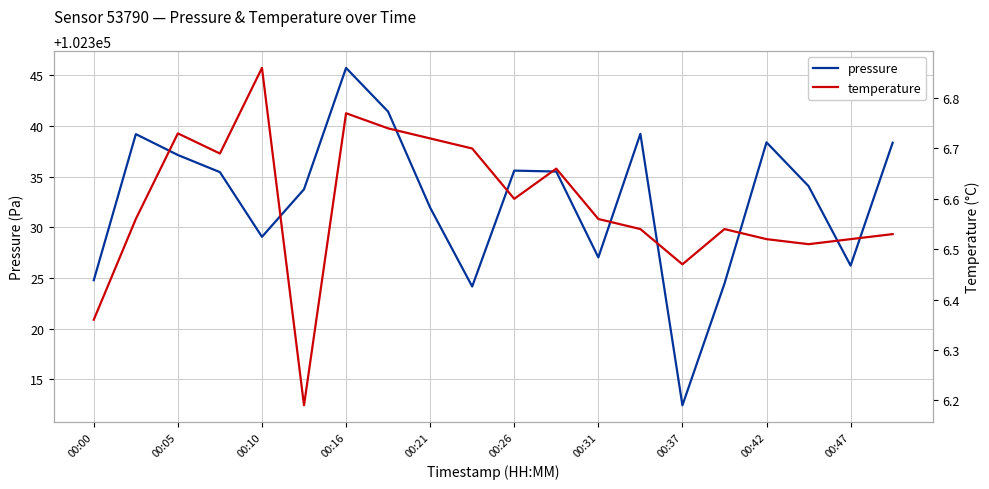

Is it true that pressure equals 151345.7 at 00:05?

False